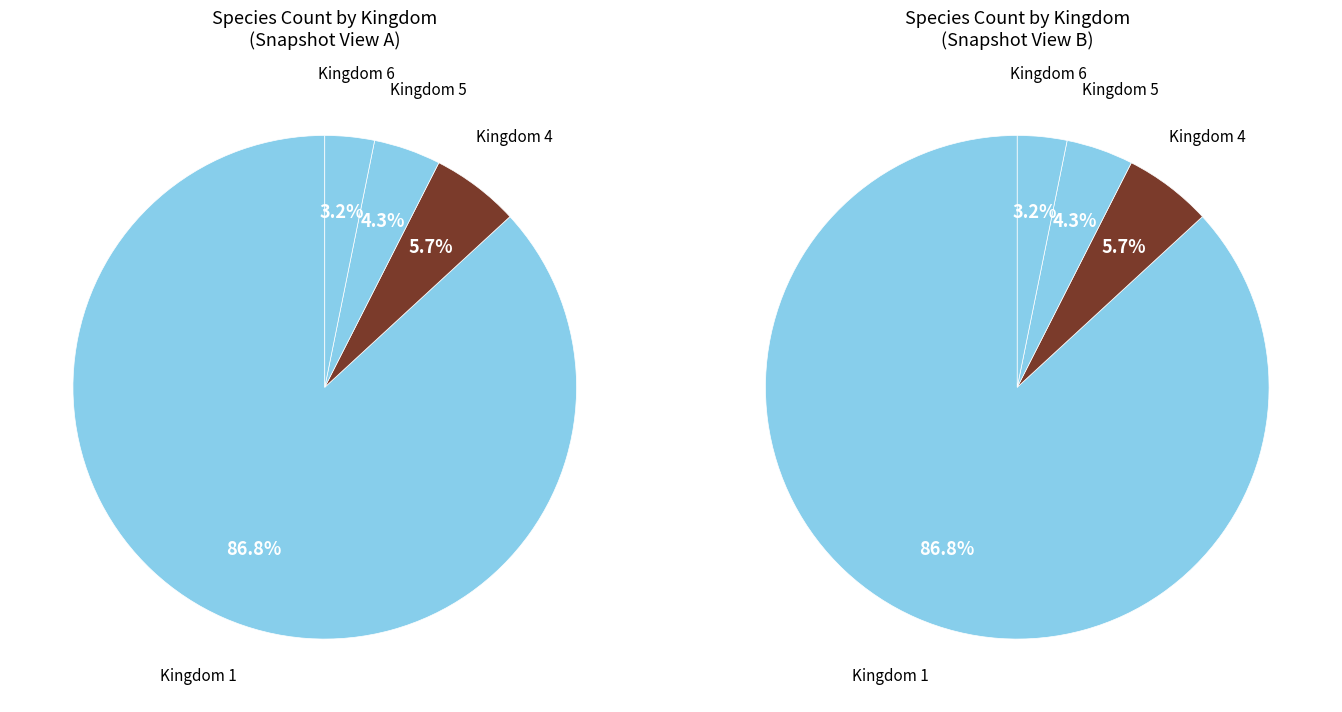

How many segments does this pie chart have?

4